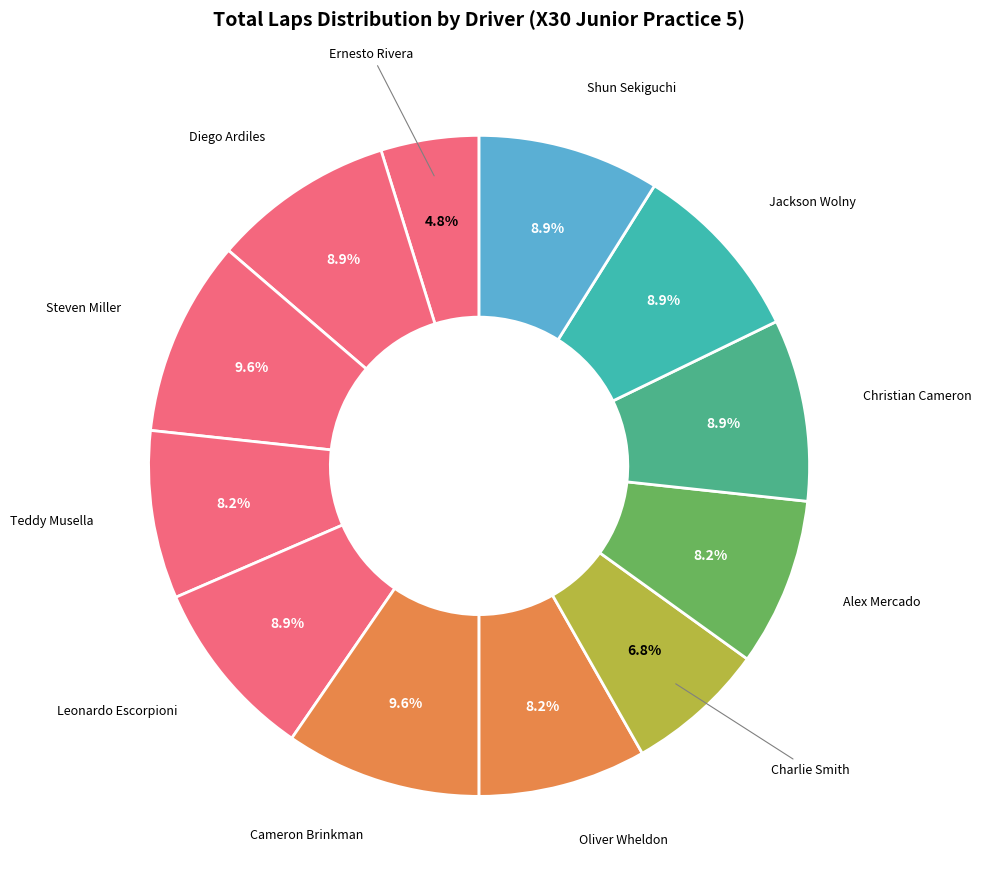

Is there a majority slice in this chart?

No